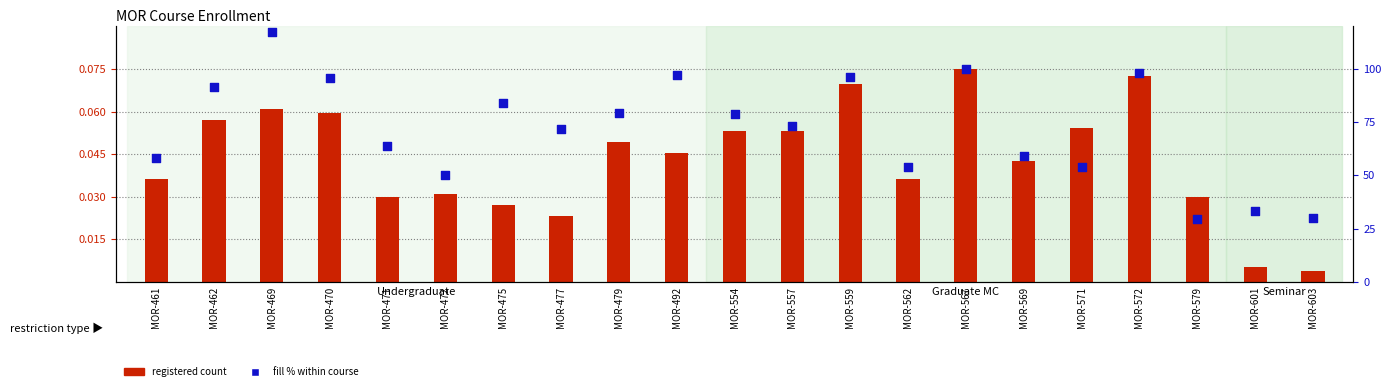

Is the value of fill % within course at MOR-492 greater than the value of registered count at MOR-572?

Yes